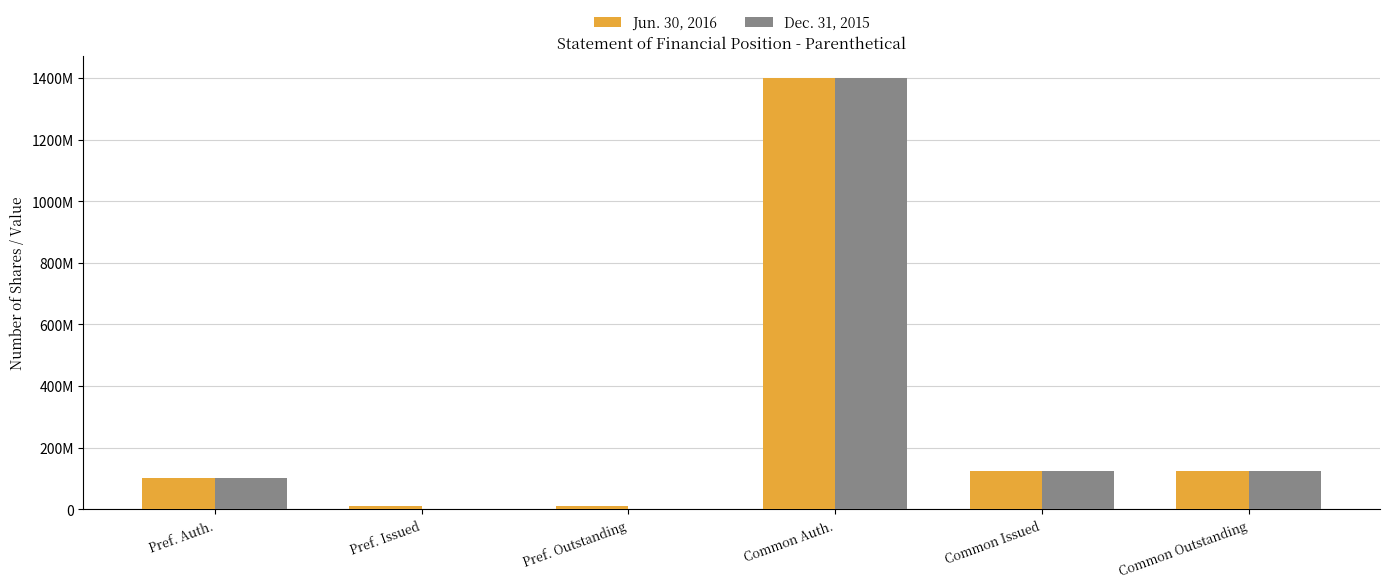

Reading right to left, transcribe all the data shown in this chart.

Jun. 30, 2016: Common Outstanding=125348026	Common Issued=125348026	Common Auth.=1400000000	Pref. Outstanding=10000000	Pref. Issued=10000000	Pref. Auth.=100000000
Dec. 31, 2015: Common Outstanding=125348026	Common Issued=125348026	Common Auth.=1400000000	Pref. Outstanding=0	Pref. Issued=0	Pref. Auth.=100000000